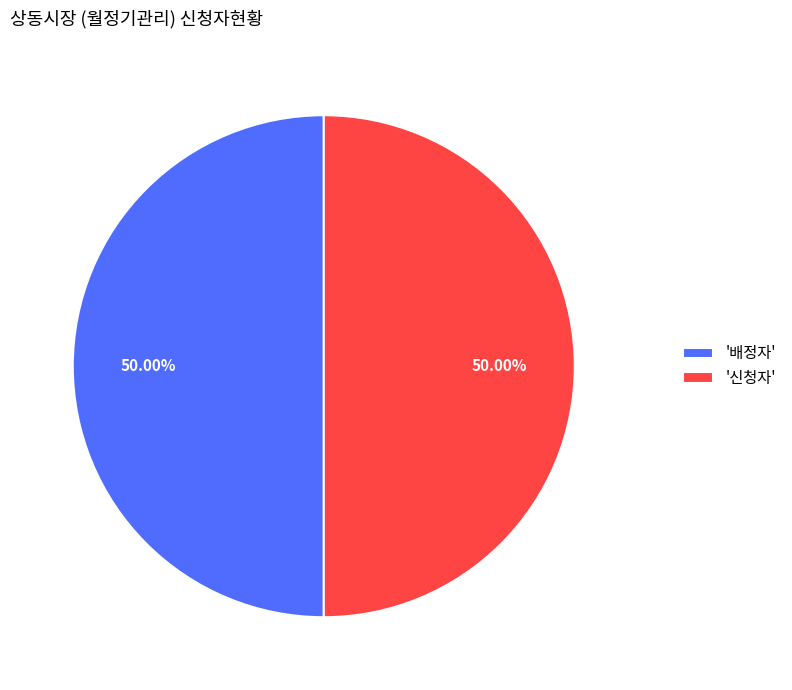

Approximately how many times larger is the value at '신청자' compared to '배정자'?

1.0